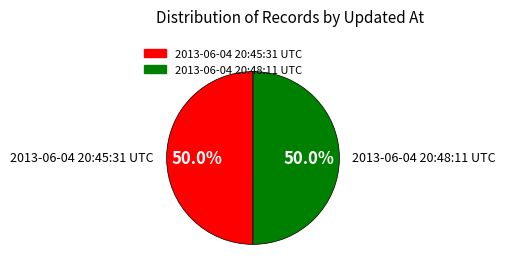

Approximately how many times larger is the value at 2013-06-04 20:48:11 UTC compared to 2013-06-04 20:45:31 UTC?

1.0